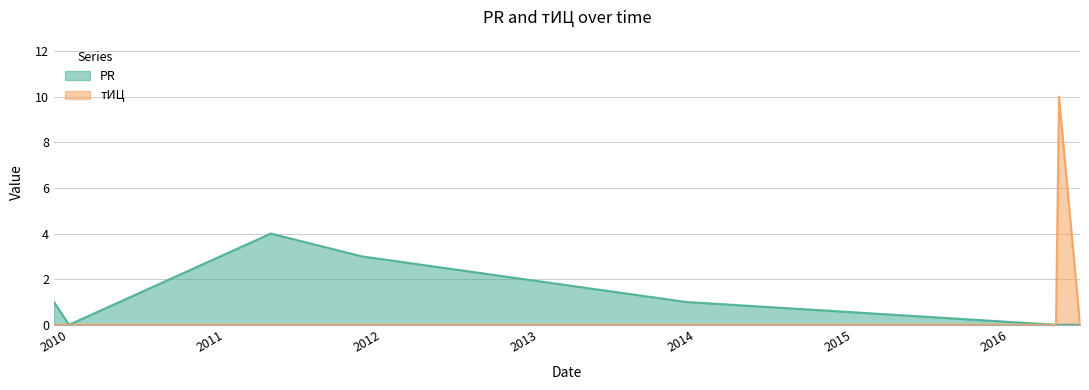

What is the highest value of the PR series?

4